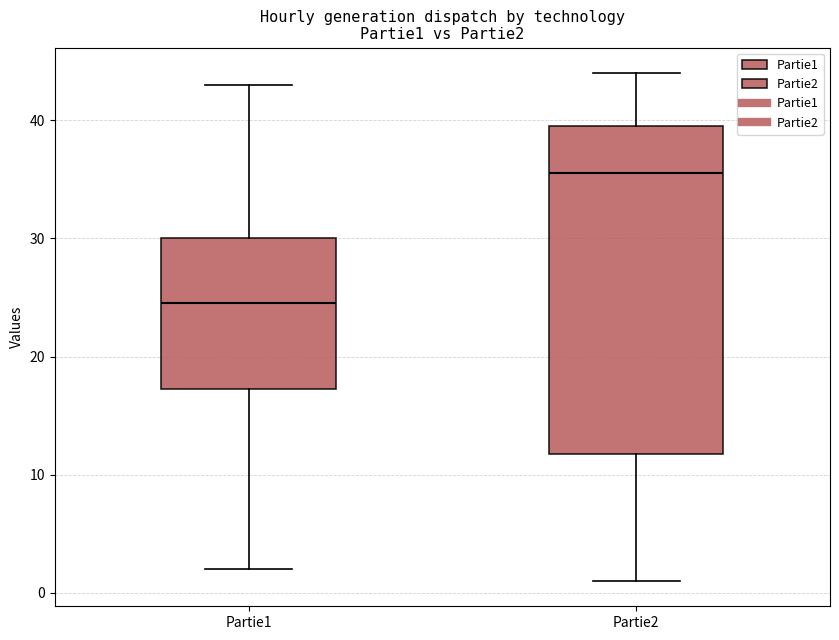

Comparing the boxes themselves (not the whiskers), which one is the tallest?

Partie2